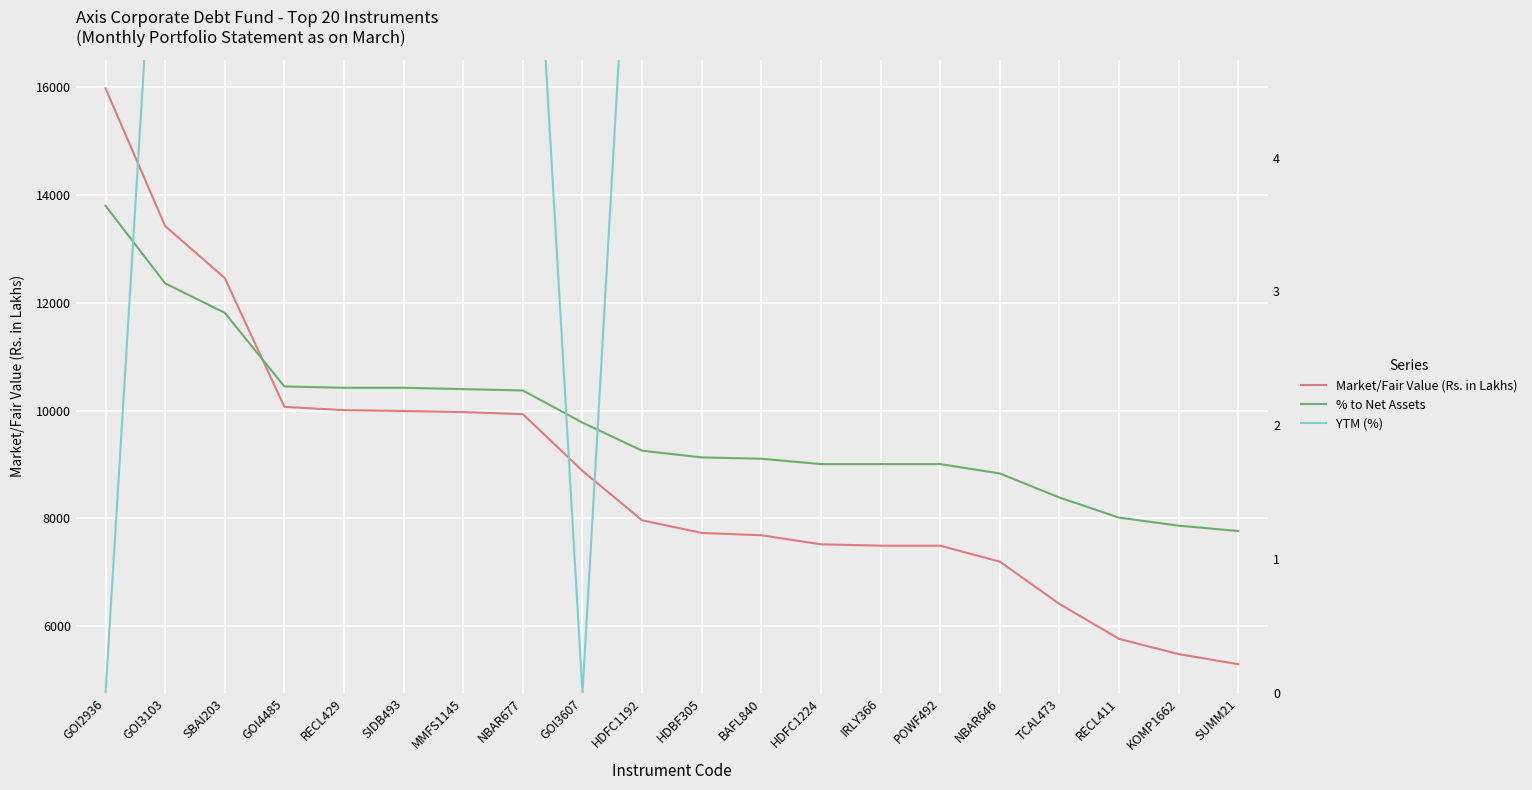

Rank the categories by Market/Fair Value (Rs. in Lakhs) value from lowest to highest.

SUMM21, KOMP1662, RECL411, TCAL473, NBAR646, POWF492, IRLY366, HDFC1224, BAFL840, HDBF305, HDFC1192, GOI3607, NBAR677, MMFS1145, SIDB493, RECL429, GOI4485, SBAI203, GOI3103, GOI2936